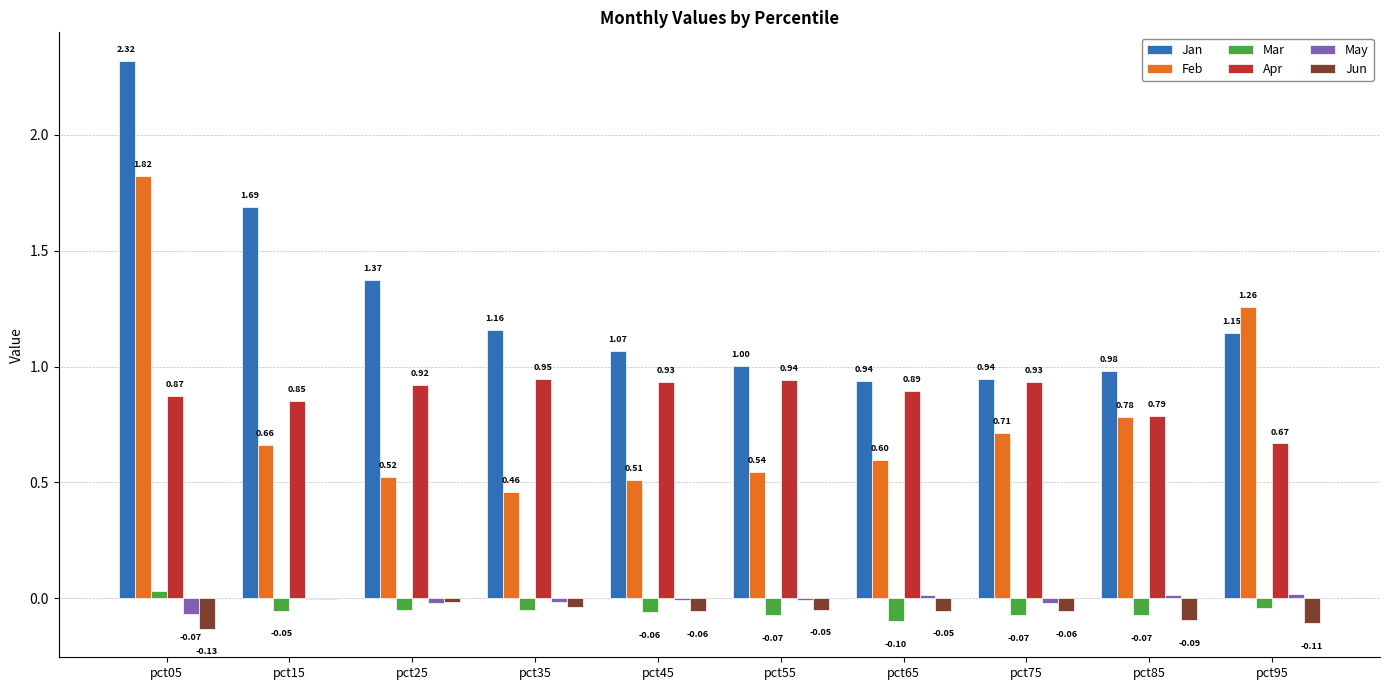

What is the total value across all series at pct25?

2.7